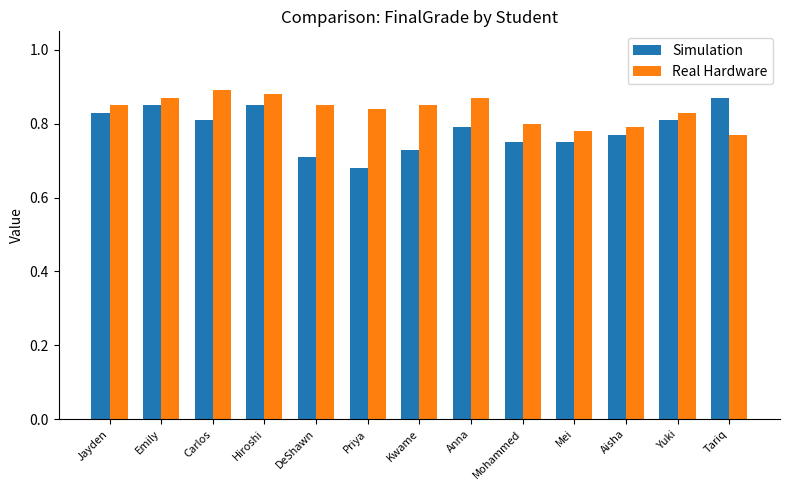

Which series has the largest total across all categories?

Real Hardware